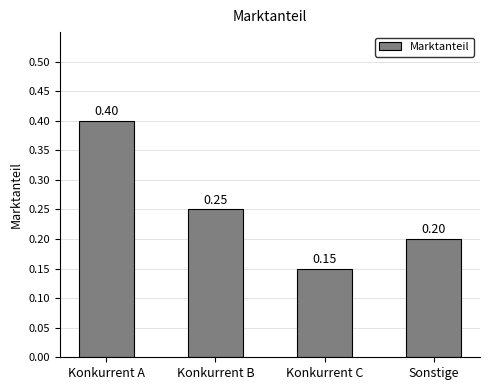

Is it true that the value at Konkurrent A is 0.4?

True